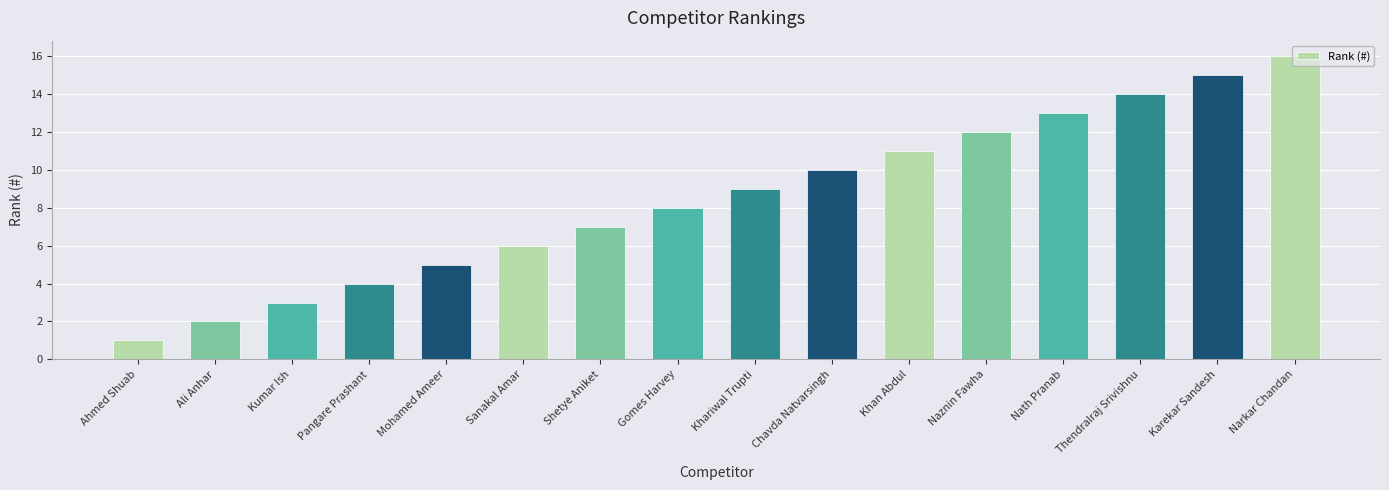

How many values are below 9?

8